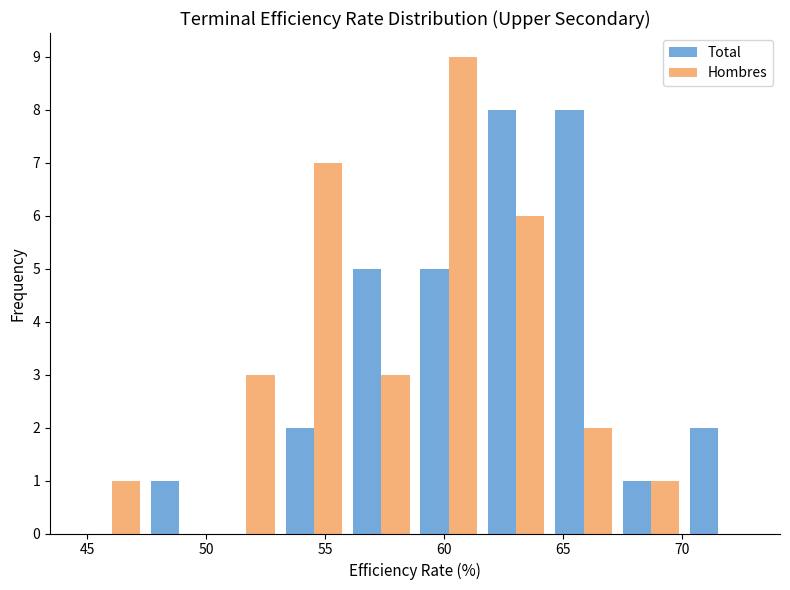

Reading left to right, transcribe this chart: for each range on the x-axis, give the height of each series' bar. Neither the bar edges nor the heights are printed on the chart, so give them approximately, as read against the axes.

44.5 to 47.5: Total=0	Hombres=1
47.5 to 50.5: Total=1	Hombres=0
50.5 to 53.0: Total=0	Hombres=3
53.0 to 56.0: Total=2	Hombres=7
56.0 to 59.0: Total=5	Hombres=3
59.0 to 61.5: Total=5	Hombres=9
61.5 to 64.5: Total=8	Hombres=6
64.5 to 67.5: Total=8	Hombres=2
67.5 to 70.0: Total=1	Hombres=1
70.0 to 73.0: Total=2	Hombres=0